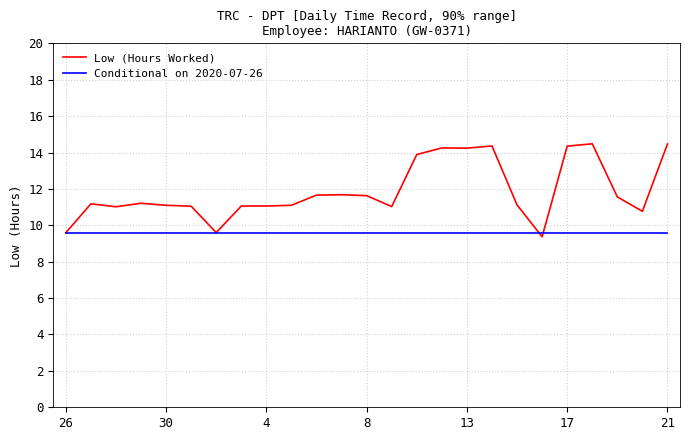

Which series has the largest range (max minus min)?

Low (Hours Worked)